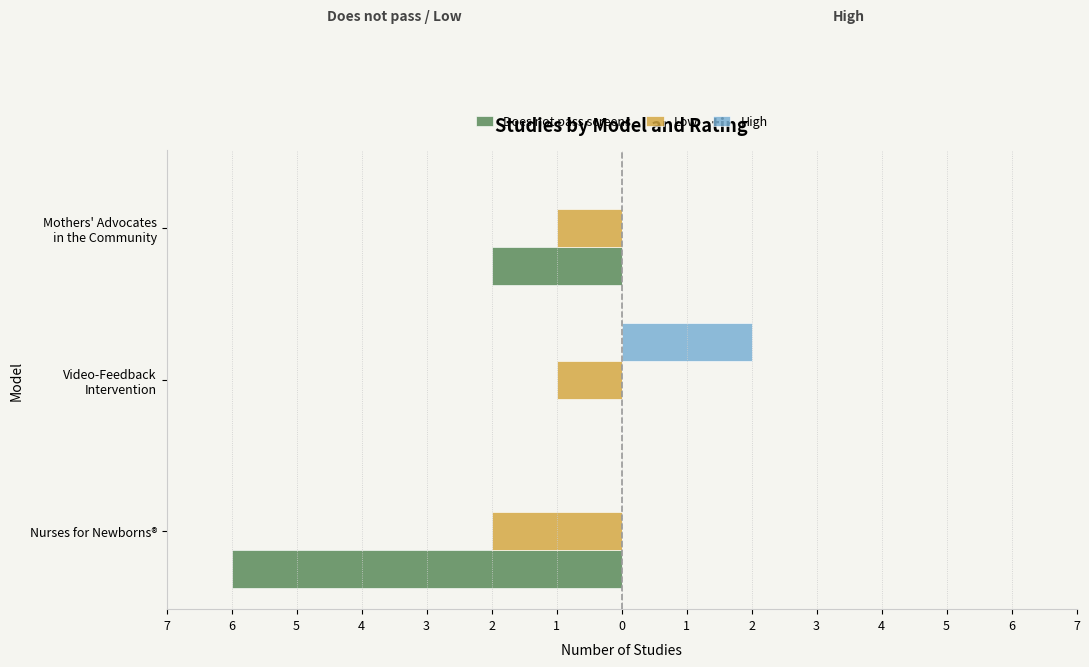

What is the minimum value shown in the chart?

-6